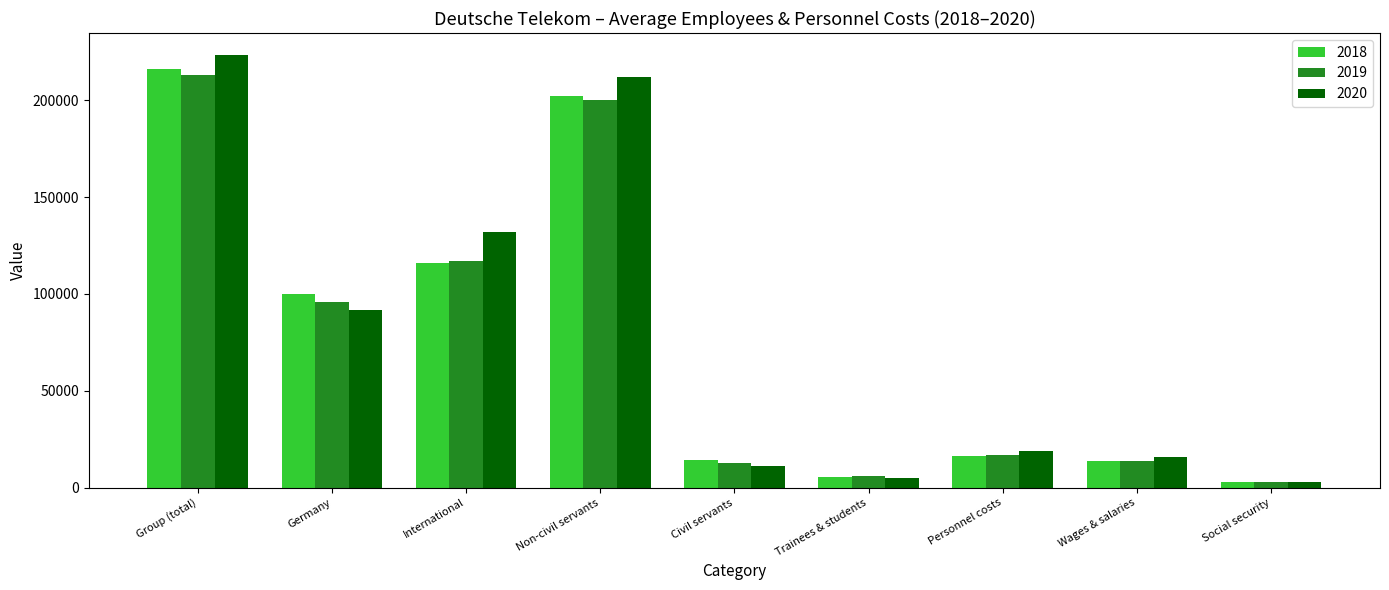

What value does the 2019 series have at Germany, to the nearest 50?

96000